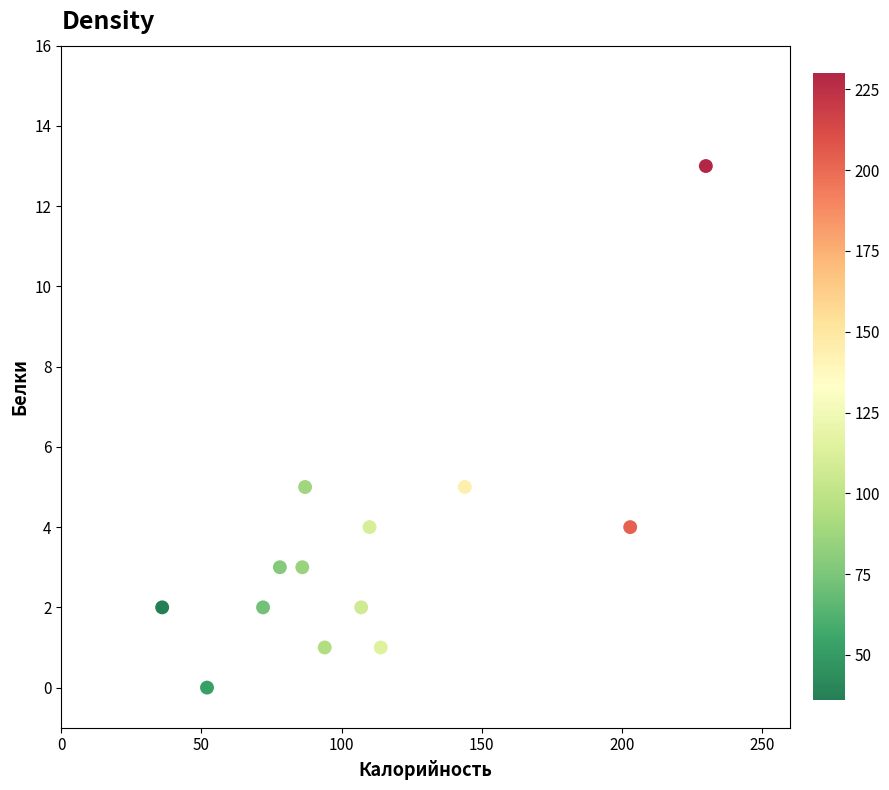

What is the range of X values (max minus min)?

194